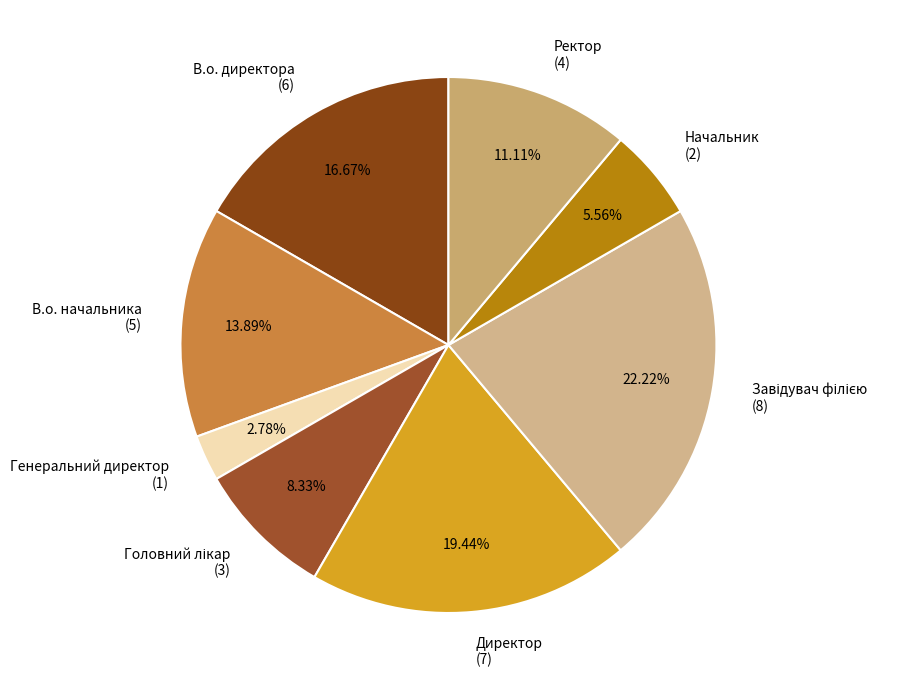

How many segments does this pie chart have?

8